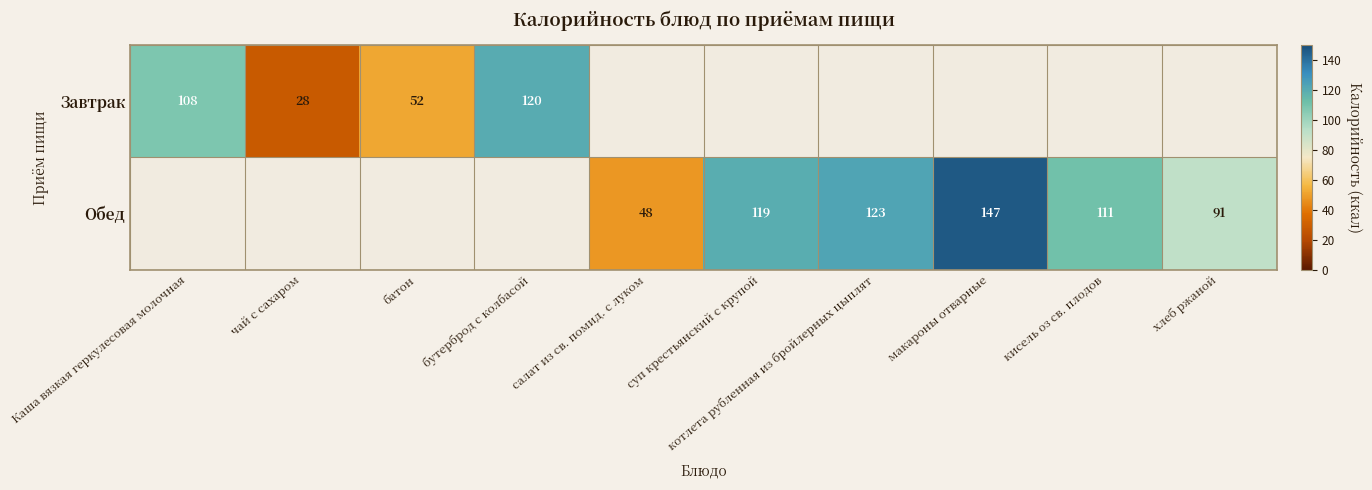

The Обед series shows 123 at котлета рубленная из бройлерных цыплят. True or false?

True